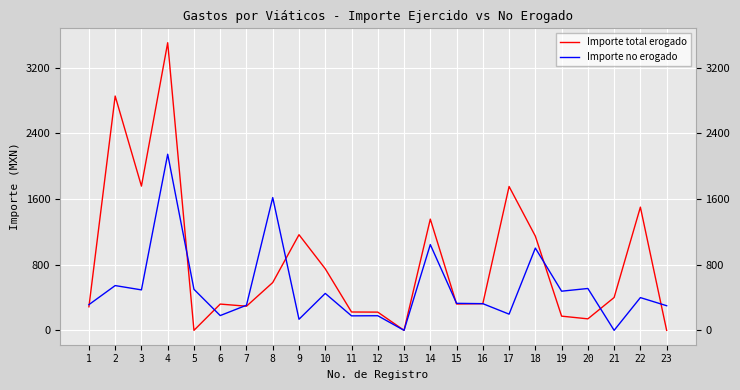

The Importe no erogado series shows 178.0 at 12. True or false?

True